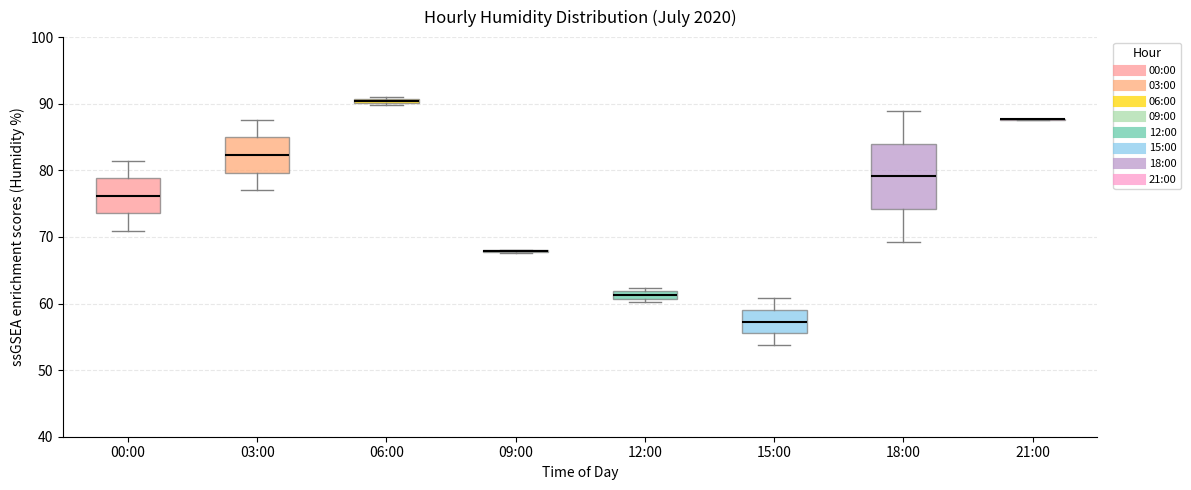

Comparing the boxes themselves (not the whiskers), which one is the tallest?

18:00